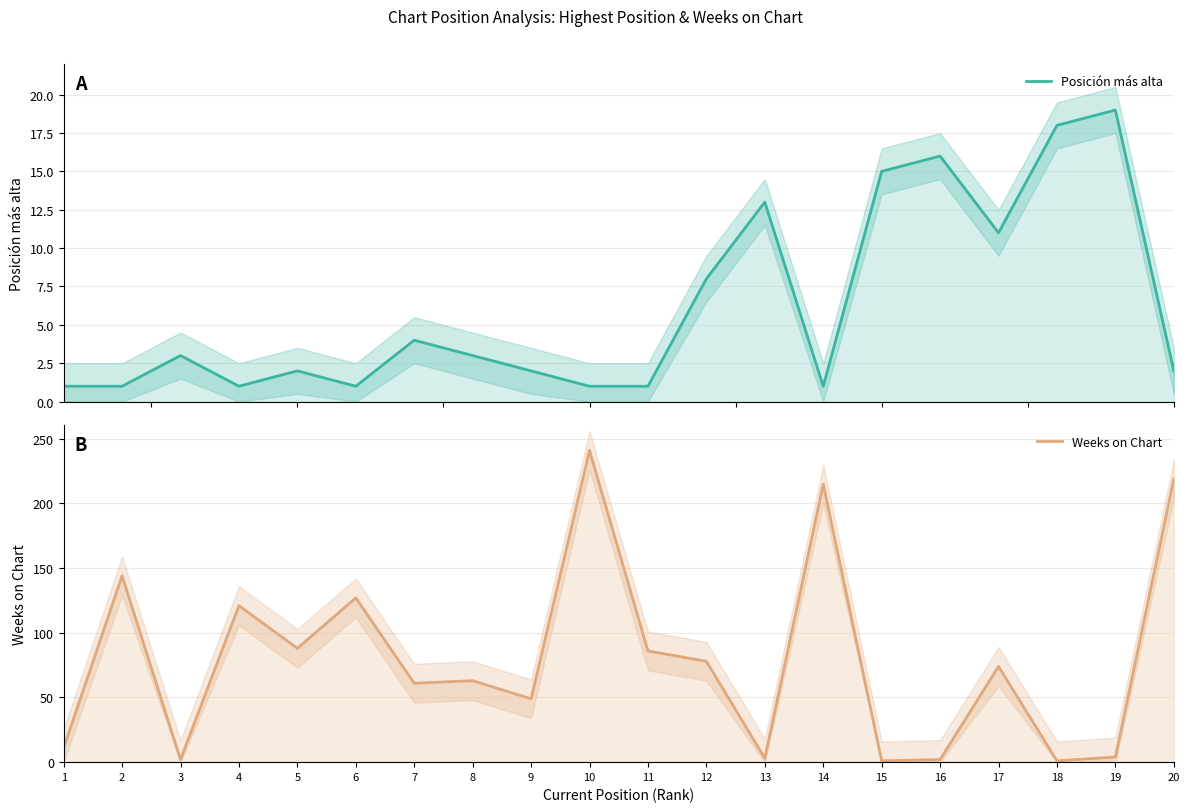

True or false: Weeks on Chart has a value of 49 at 9.

True